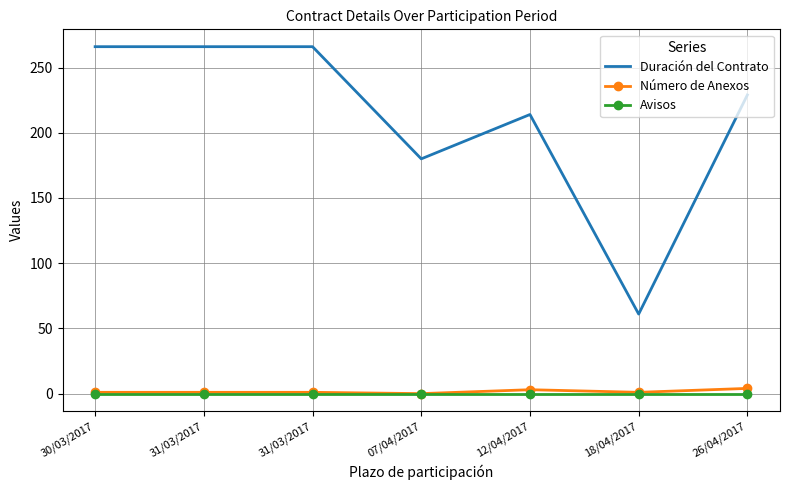

What are all the series names shown in the legend?

Duración del Contrato, Número de Anexos, Avisos